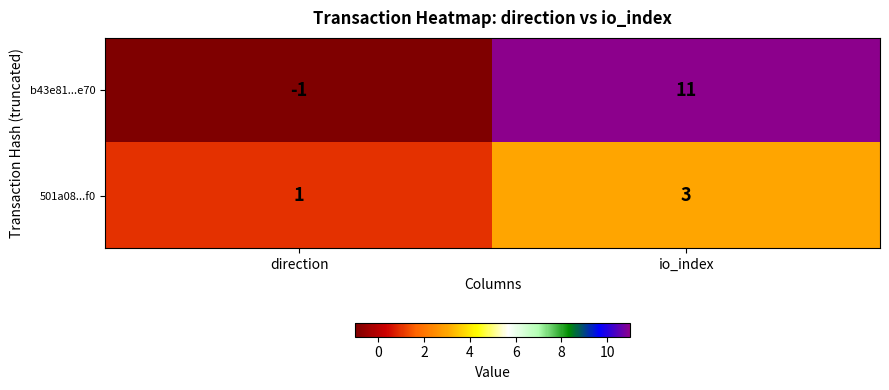

Reading left to right, transcribe all the data shown in this chart.

b43e81...e70: -1	11
501a08...f0: 1	3